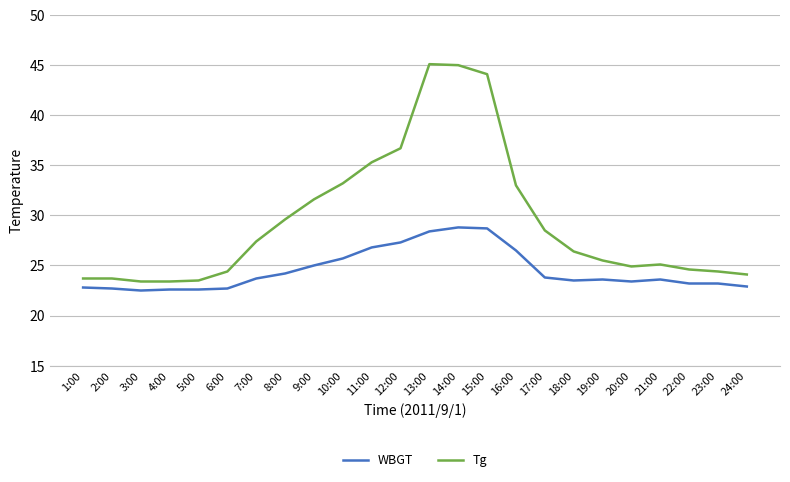

What is the highest value of the Tg series?

45.1